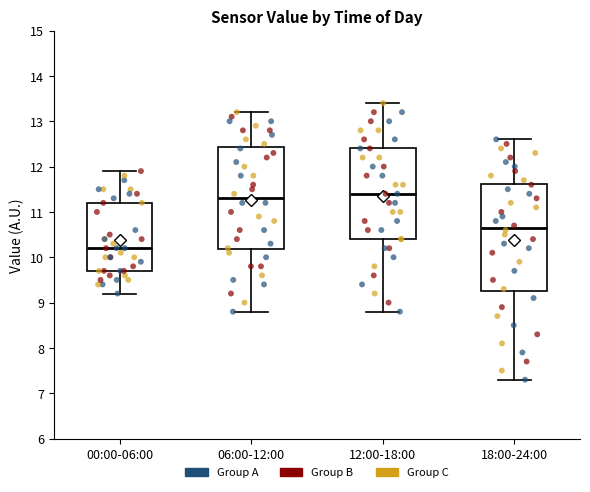

Which box is the tallest, from its lower edge to its upper edge?

18:00-24:00